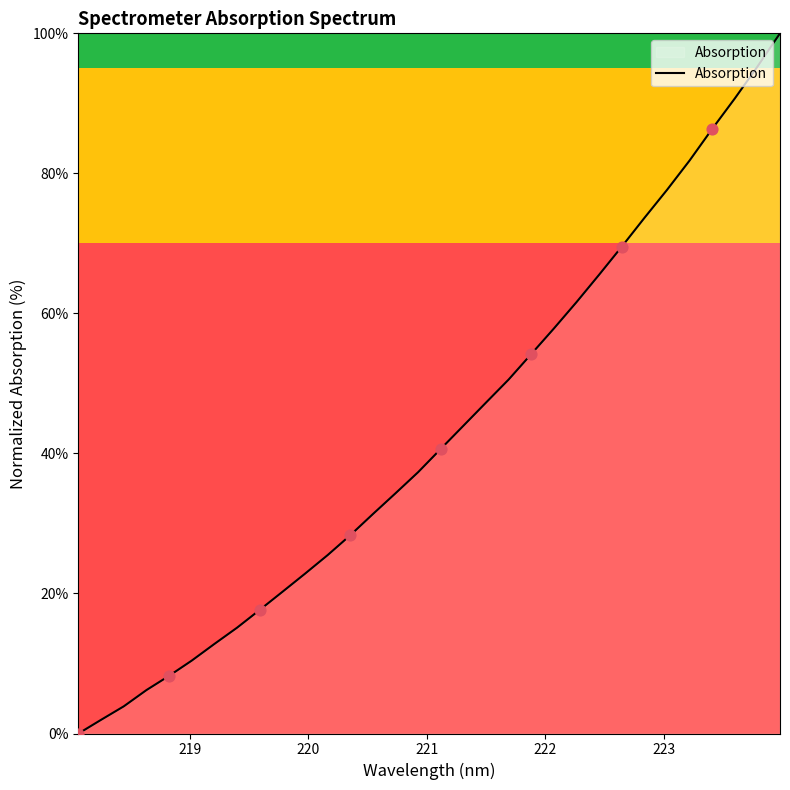

What is the greatest value displayed?

100.0